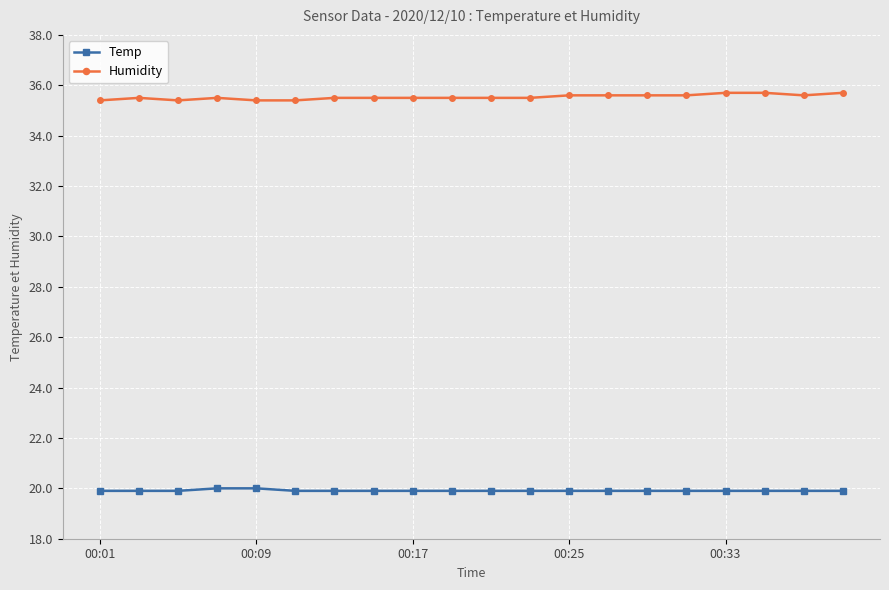

List the series in order of their overall mean, lowest first.

Temp, Humidity